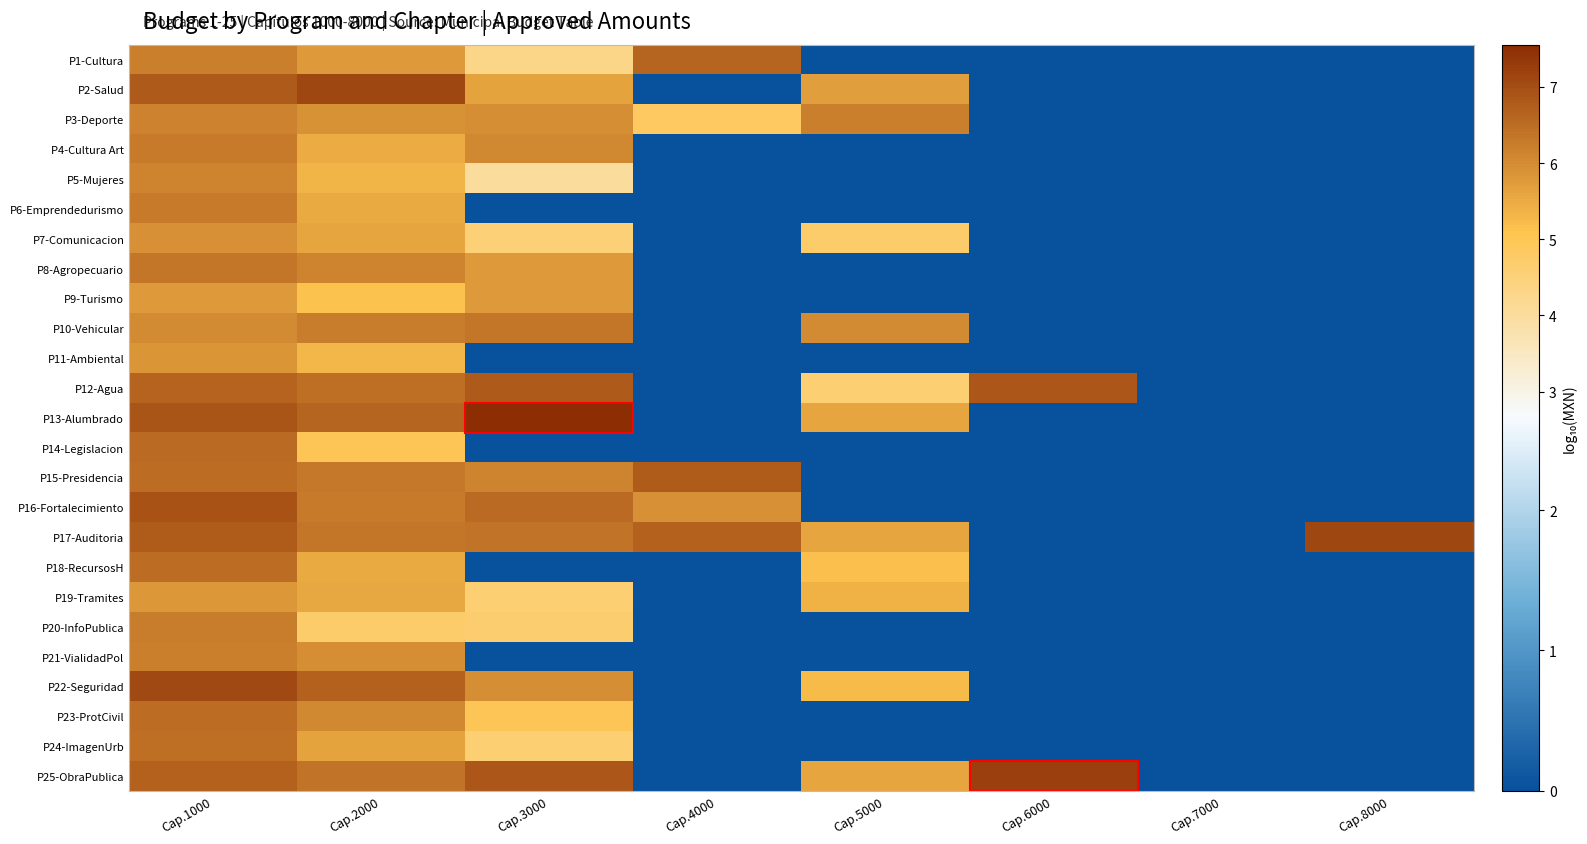

What is the difference between the highest and lowest values at Cap.6000?

7.2